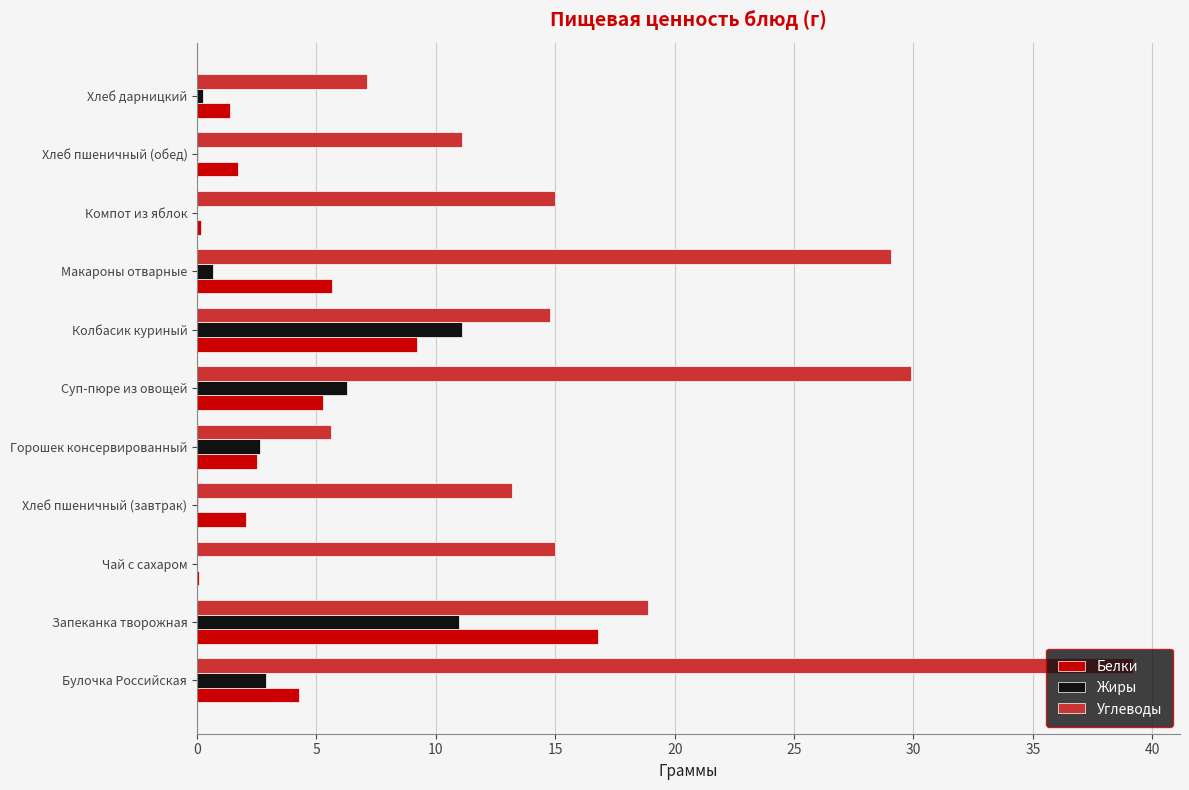

True or false: Углеводы has a value of 15.0 at Чай с сахаром.

True